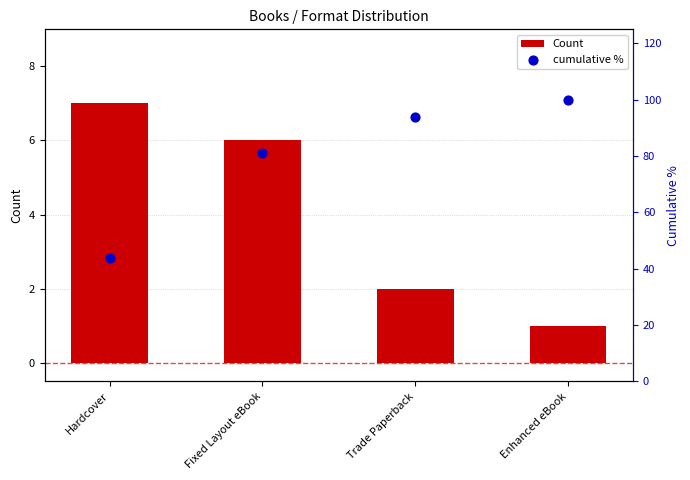

What are all the series names shown in the legend?

Count, cumulative %